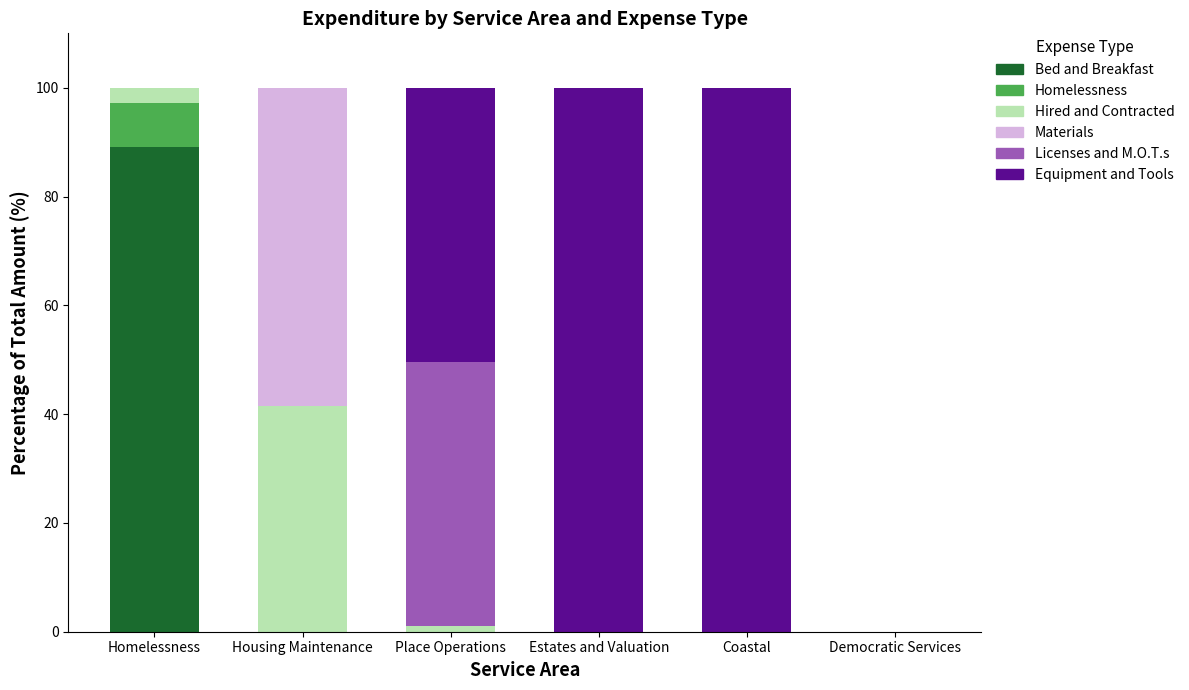

What is the total value across all series at Housing Maintenance?

100.0